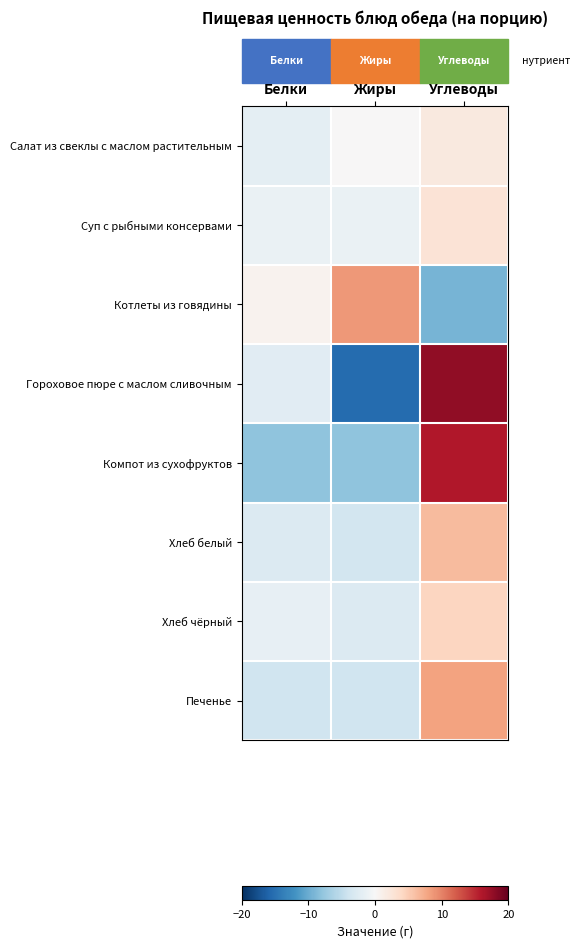

At Белки, list the series in order from smallest to largest.

Компот из сухофруктов, Печенье, Хлеб белый, Гороховое пюре с маслом сливочным, Салат из свеклы с маслом растительным, Хлеб чёрный, Суп с рыбными консервами, Котлеты из говядины